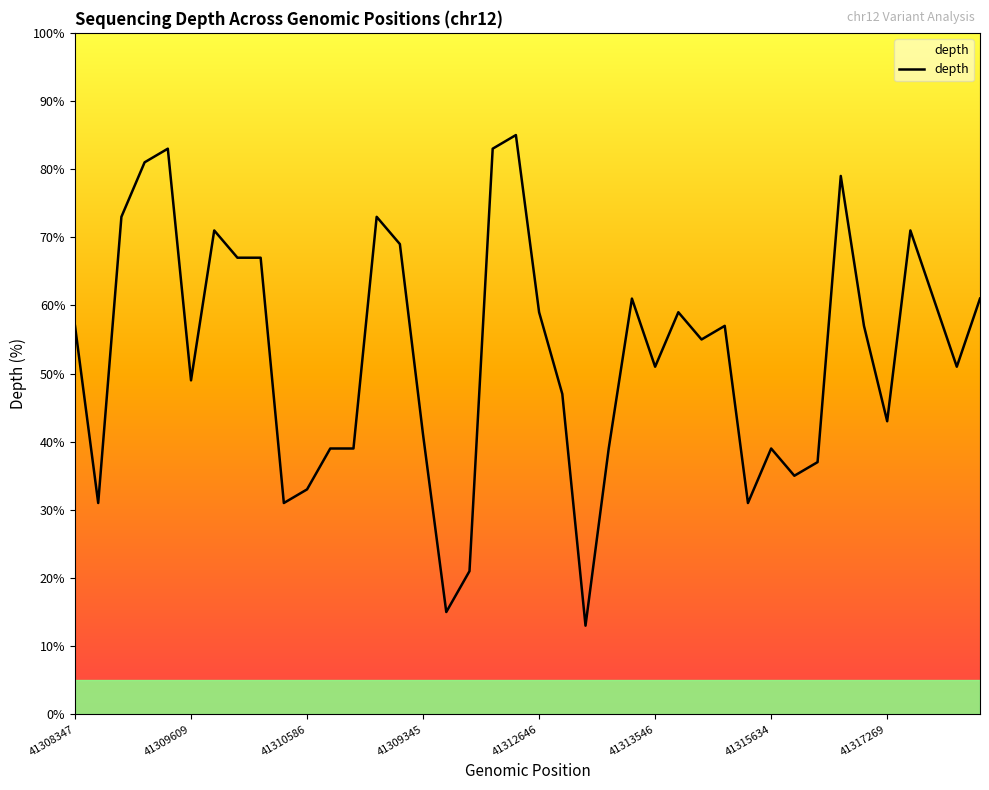

What is the minimum value shown in the chart?

13